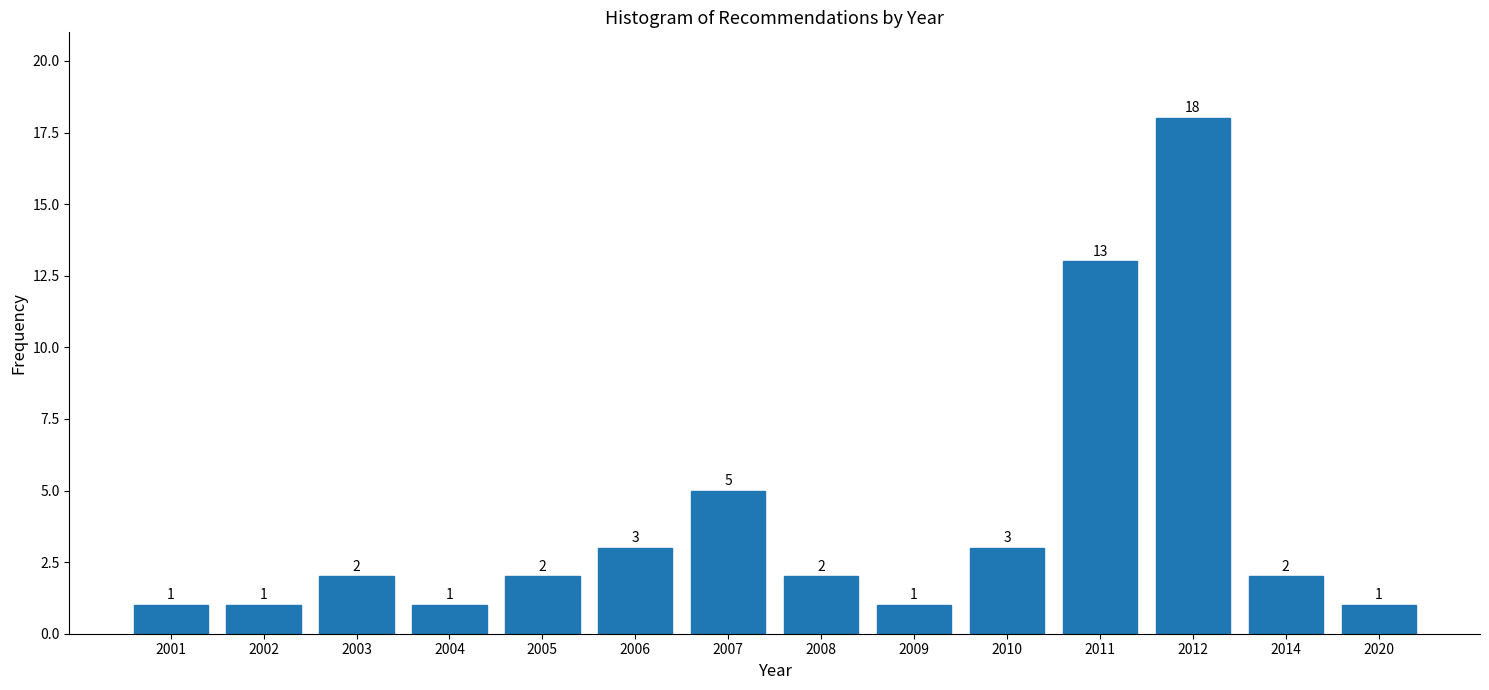

Reading left to right, extract all data points from this chart.

2001=1	2002=1	2003=2	2004=1	2005=2	2006=3	2007=5	2008=2	2009=1	2010=3	2011=13	2012=18	2014=2	2020=1